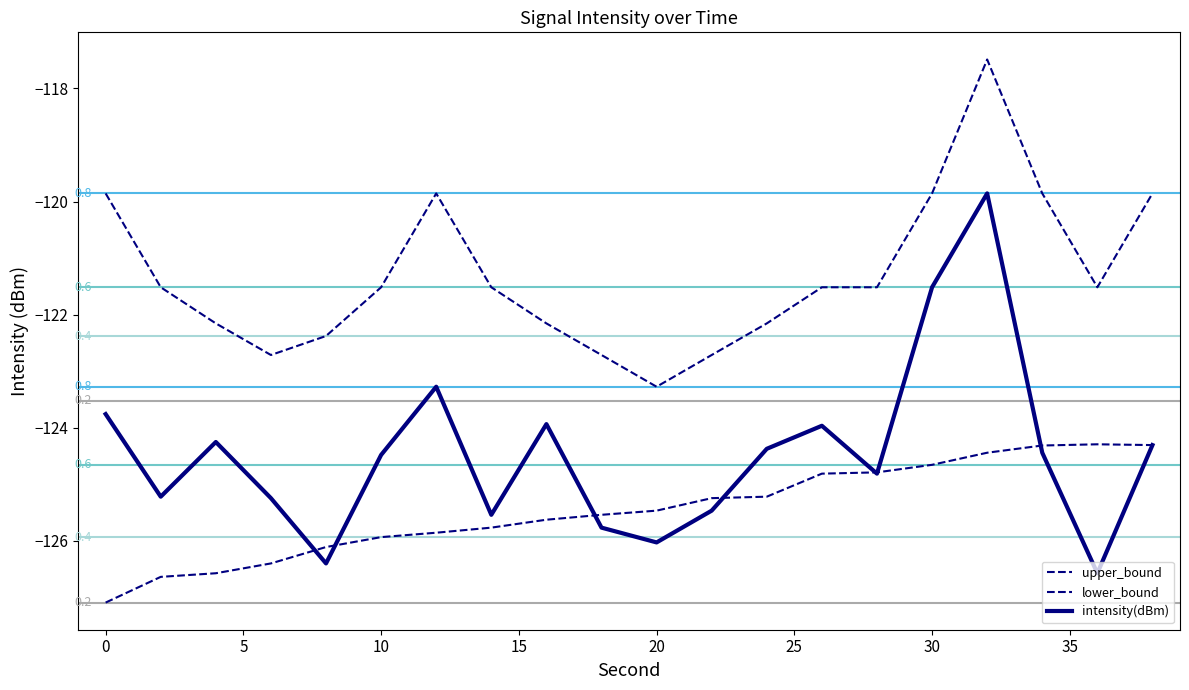

The intensity(dBm) series shows -192.0 at 2. True or false?

False